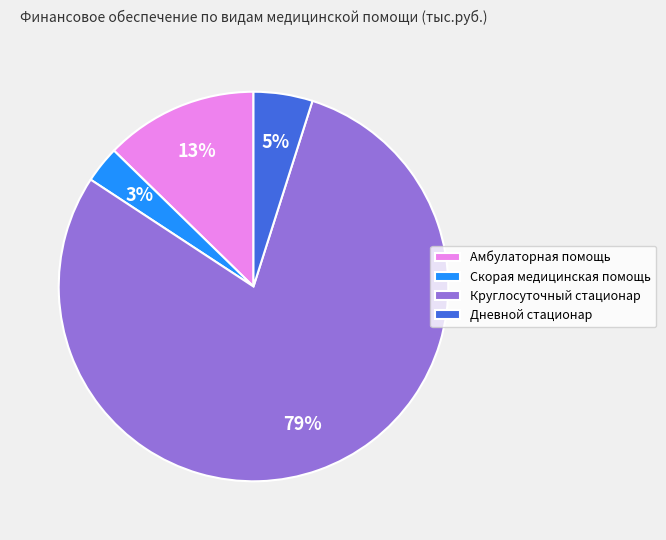

To the nearest percent, what is the difference between the largest and smallest slice percentages?

76%